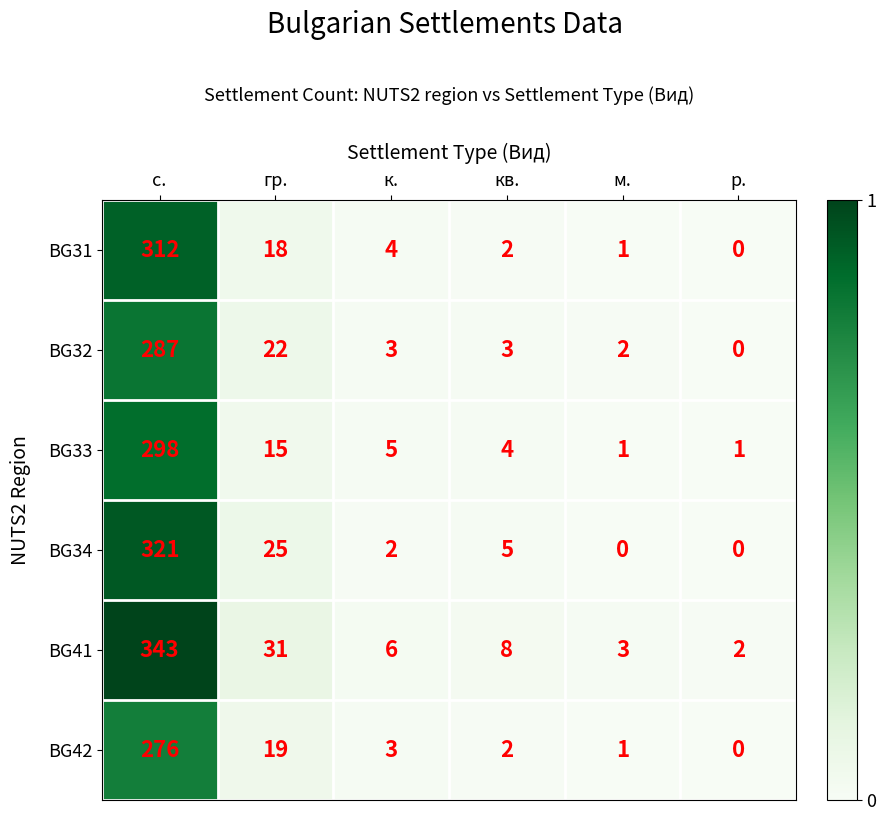

Where is BG33 nearest to the value 149?

гр.